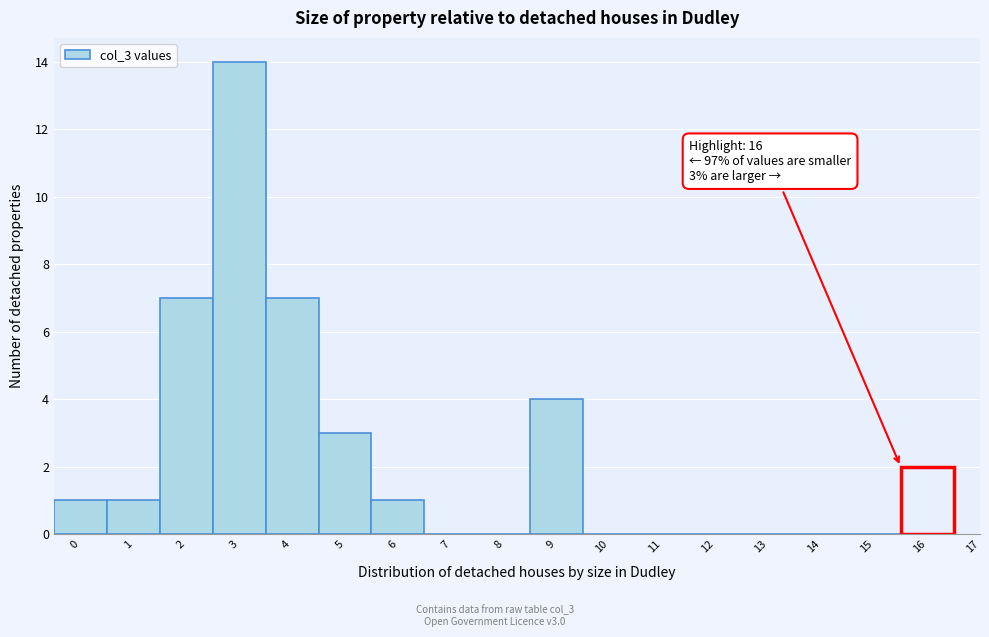

Reading left to right, list all the values displayed in this chart.

0=1	1=1	2=7	3=14	4=7	5=3	6=1	7=0	8=0	9=4	10=0	11=0	12=0	13=0	14=0	15=0	16=2